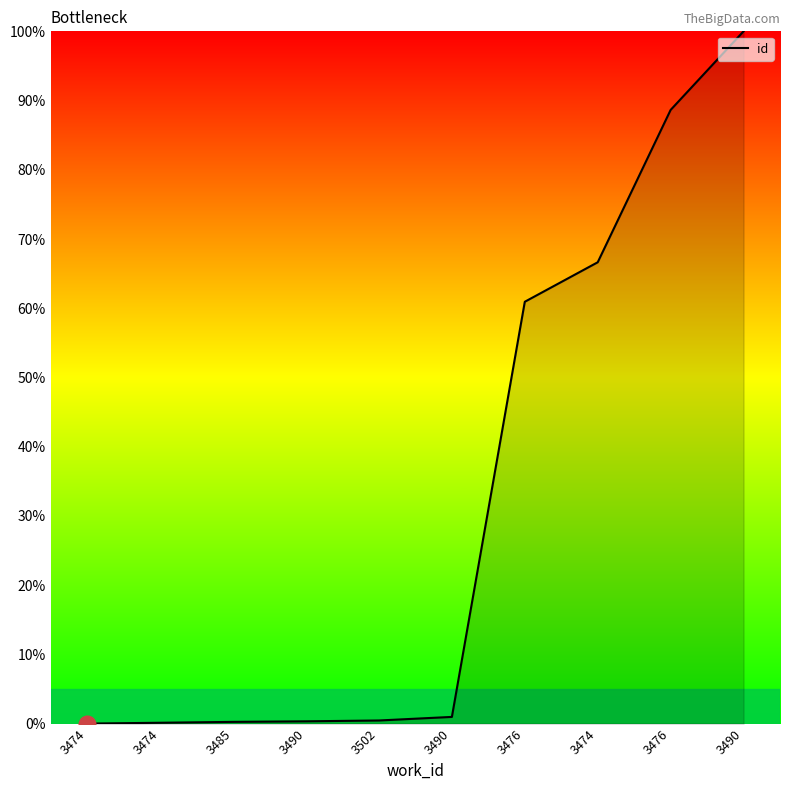

How many lines are shown in the chart?

1